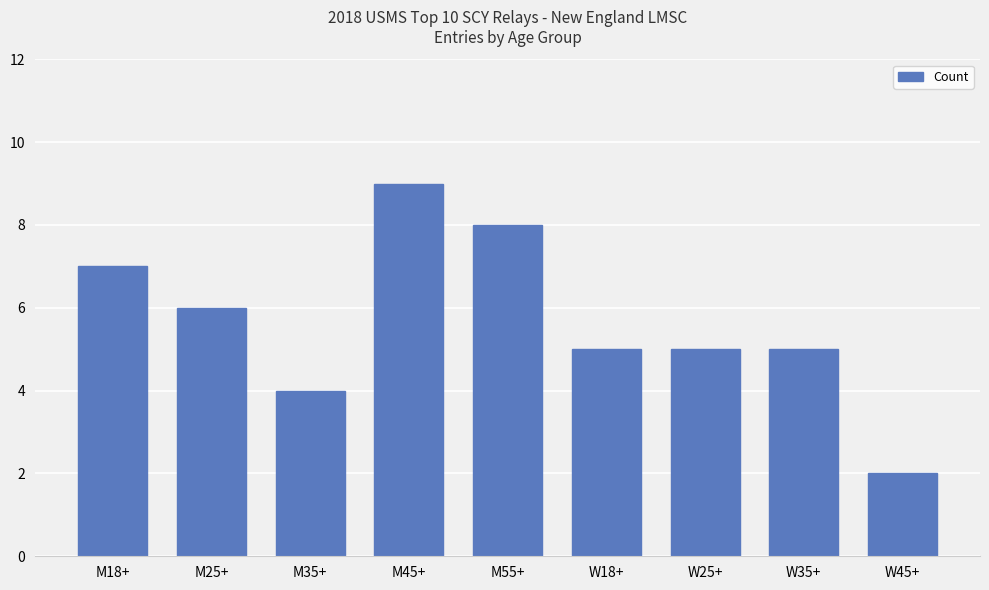

What position from the left is M35+?

3